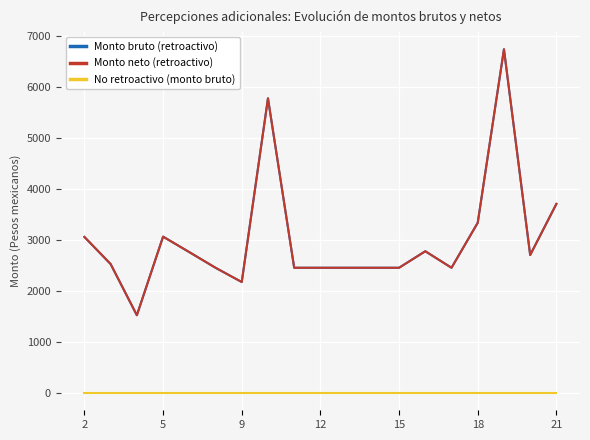

What is the difference between the maximum and minimum values in the Monto bruto (retroactivo) series?

5207.7